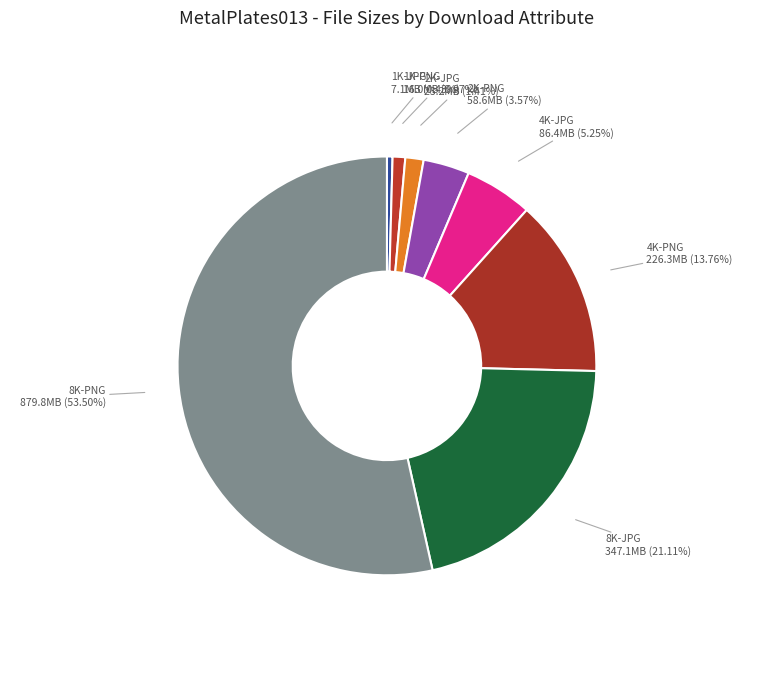

Which has a higher value, 1K-JPG or 4K-JPG?

4K-JPG